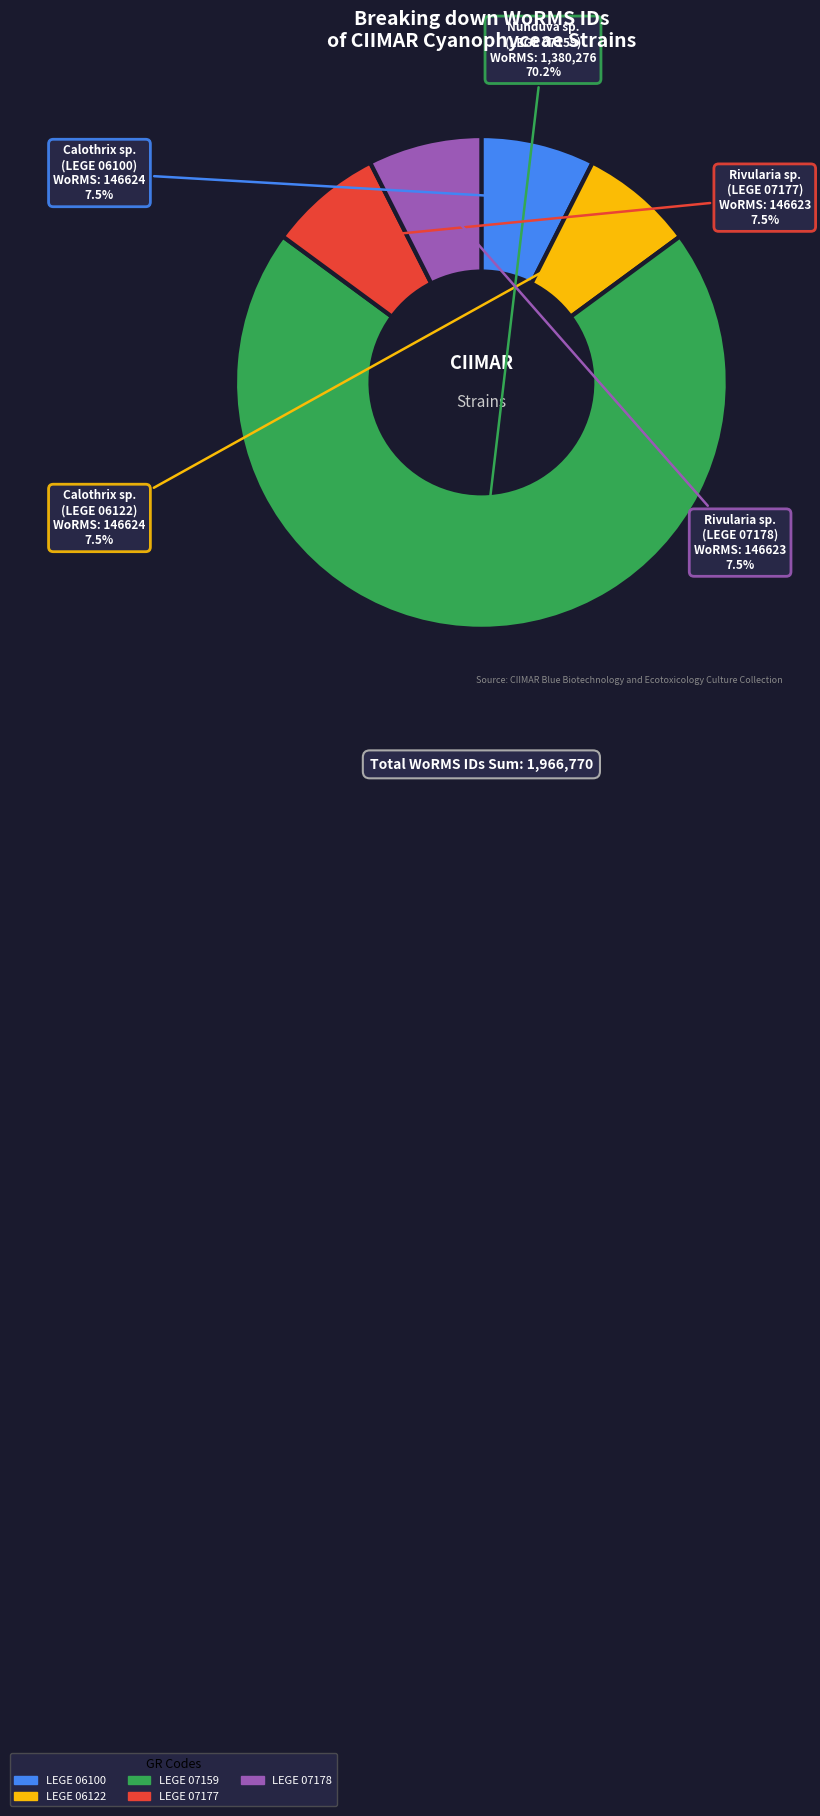

What is the largest slice in the pie chart?

LEGE 07159